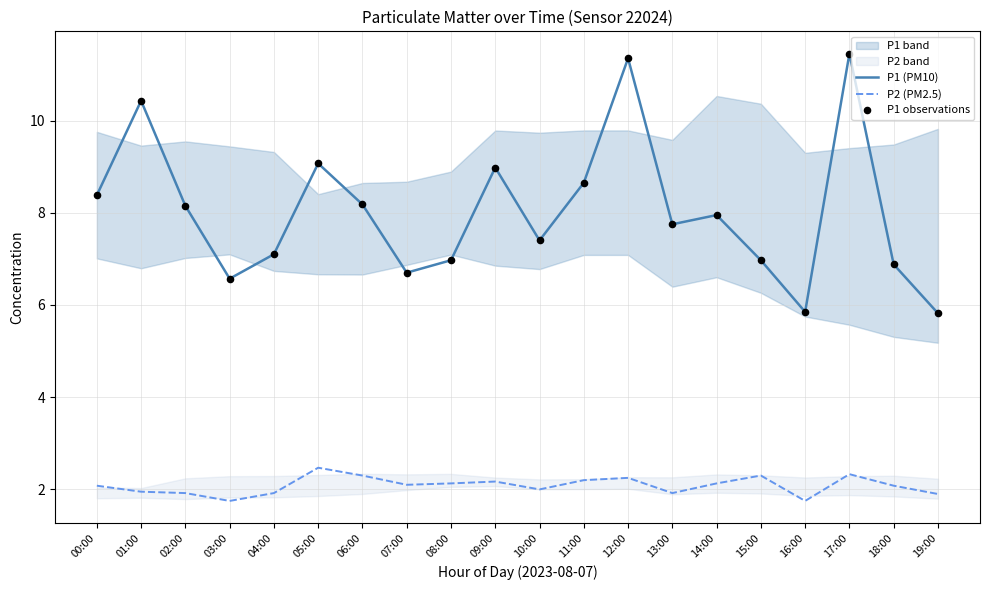

Which series contains the lowest Y value?

P2 (PM2.5)